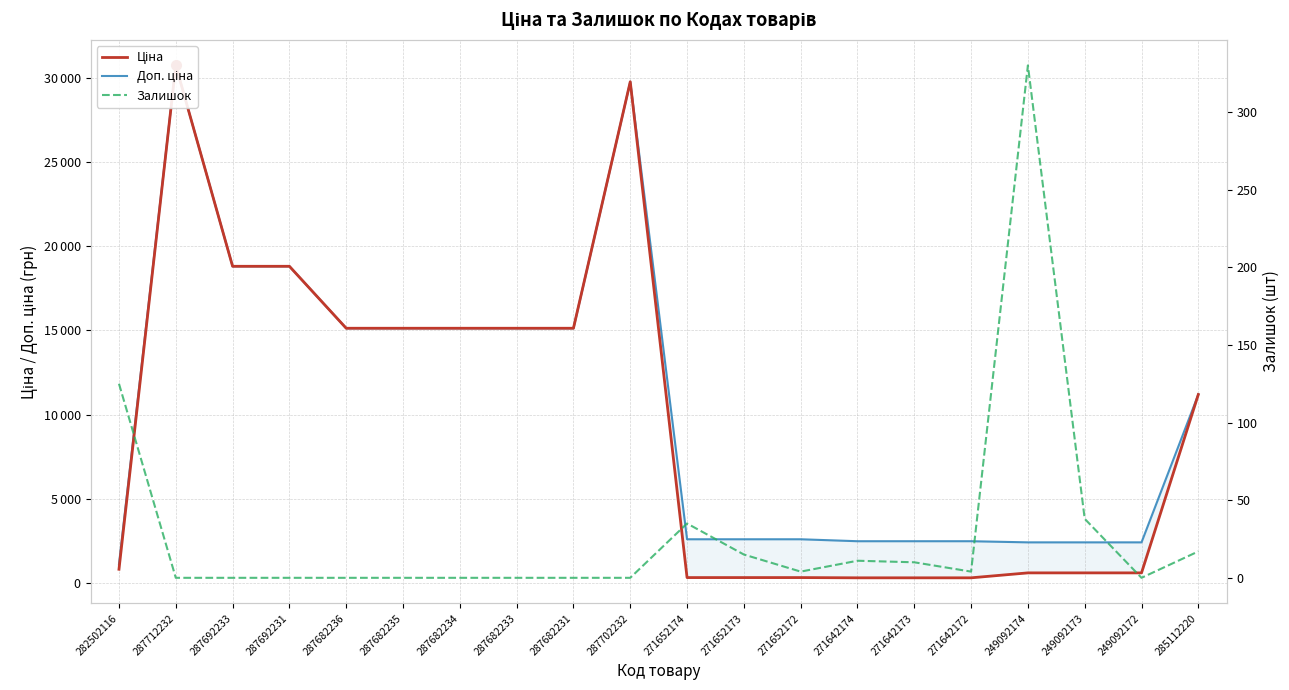

In Ціна, how many points are higher than both neighbors (excluding endpoints)?

2